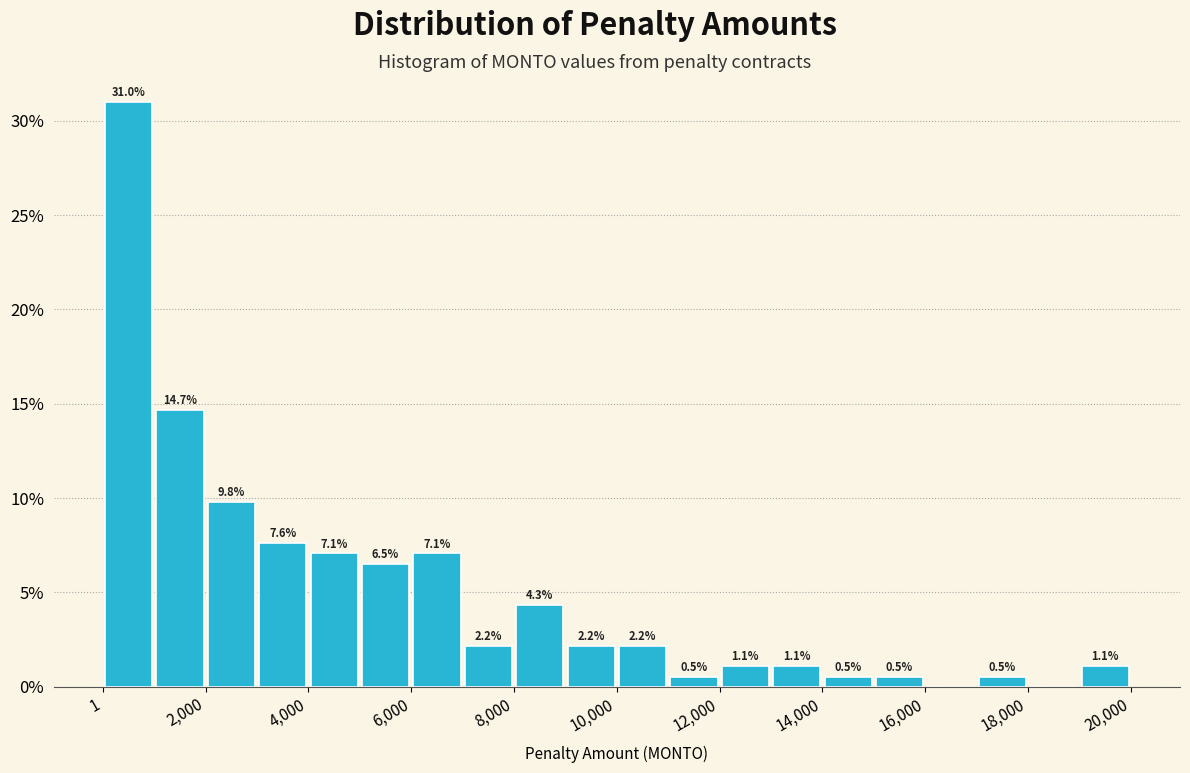

Which range on the x-axis has the tallest bar?

0 to 1000